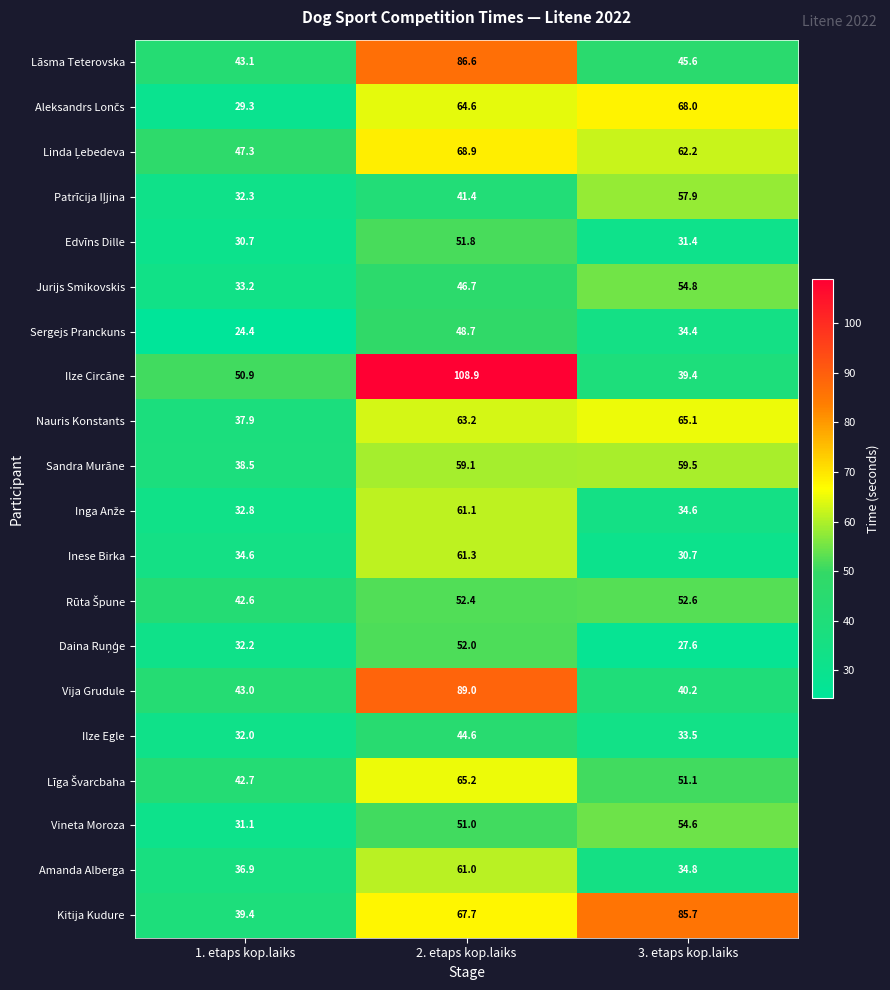

What is the average value of the Sandra Murāne series?

52.4